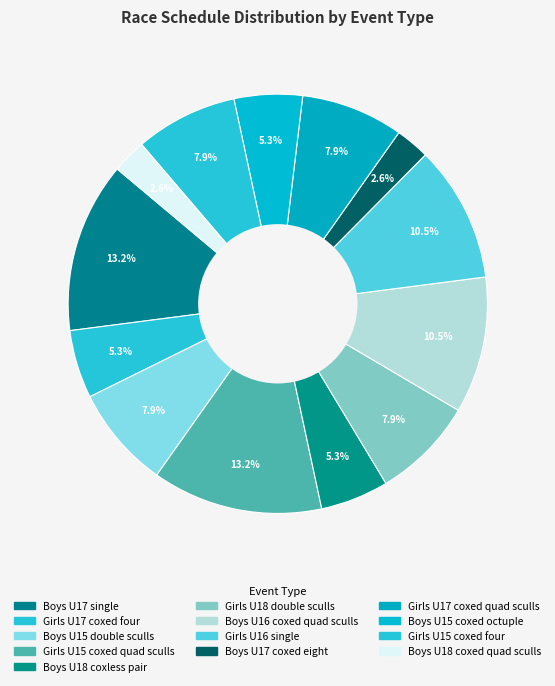

Approximately how many times larger is the value at Boys U15 double sculls compared to Boys U15 coxed octuple?

1.5